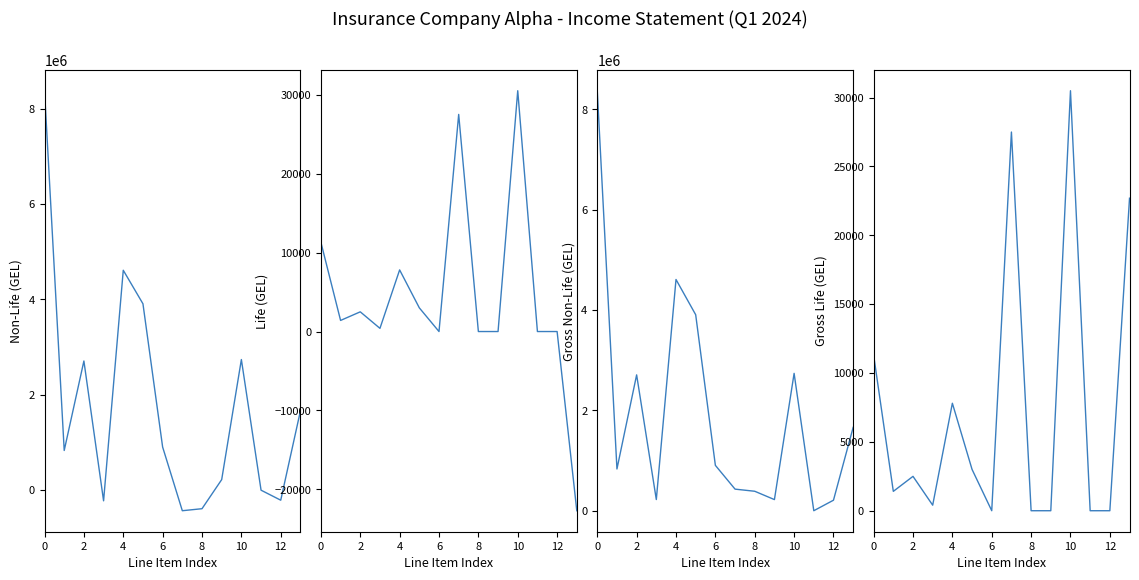

True or false: Non-Life Insurance Profit has more than 2 points higher than both neighbors.

True